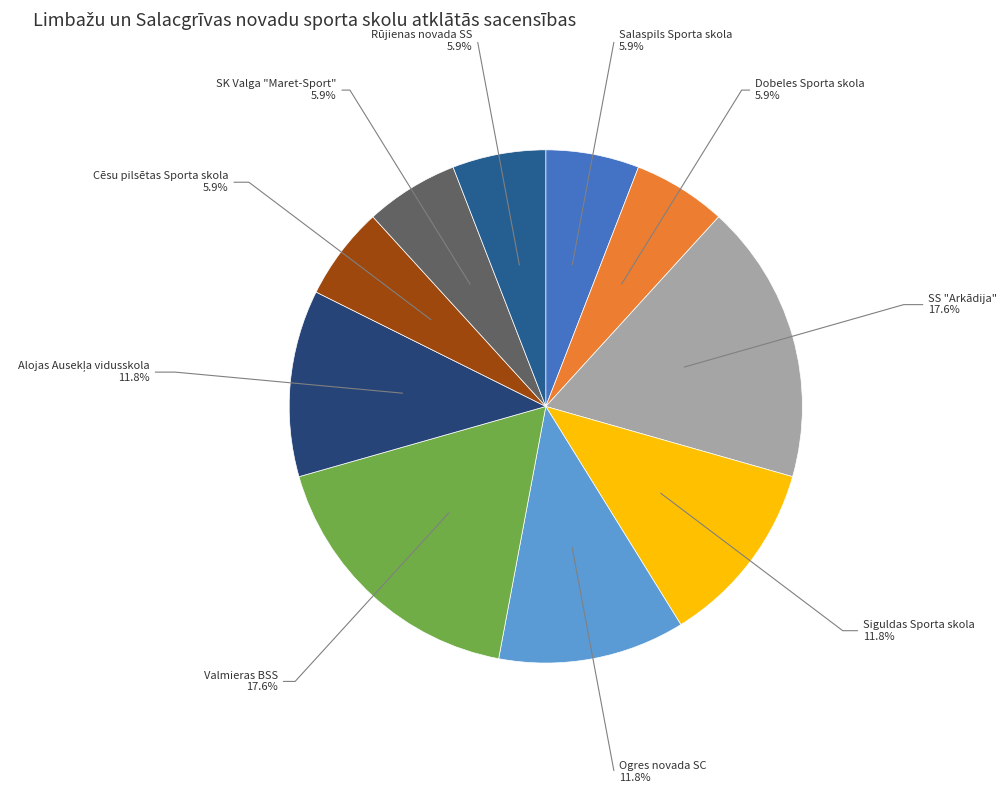

How many segments does this pie chart have?

10